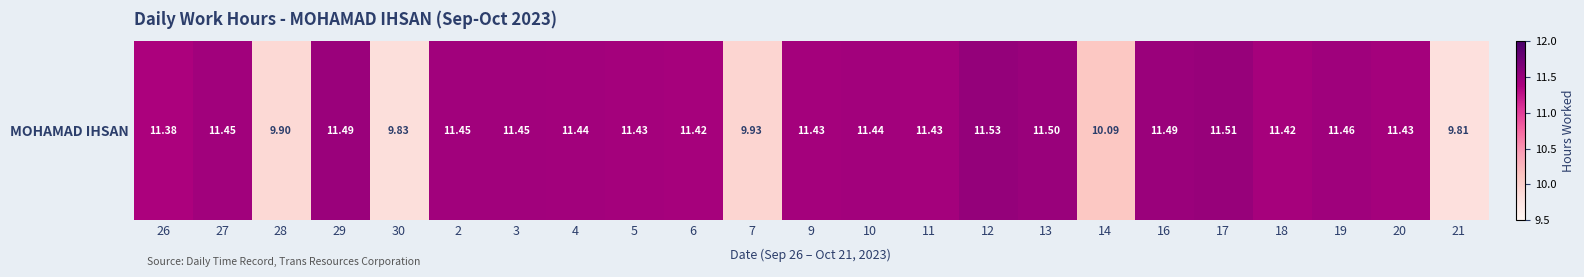

What is the ratio of the value at 28 to the value at 16?

0.9